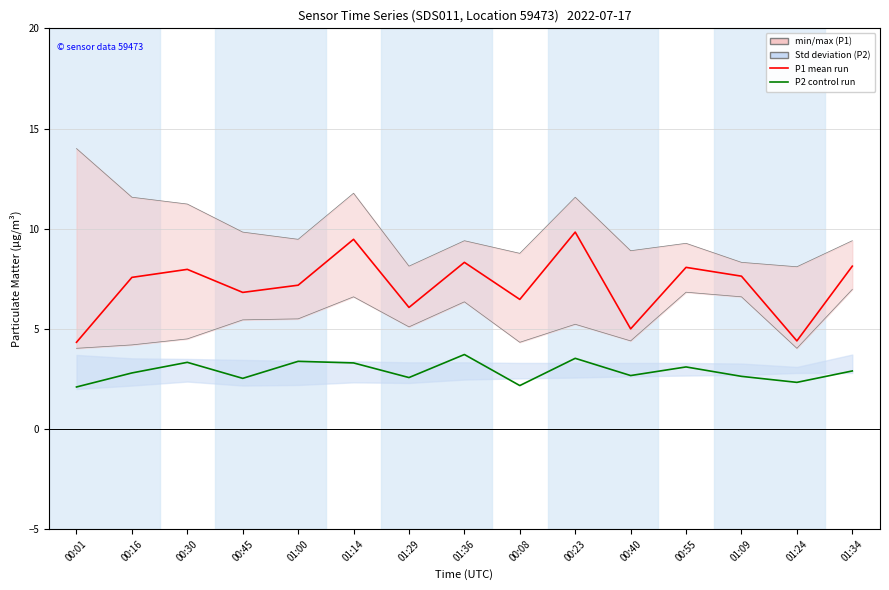

True or false: P2 (Control run) has a value of 1.2 at 00:55.

False